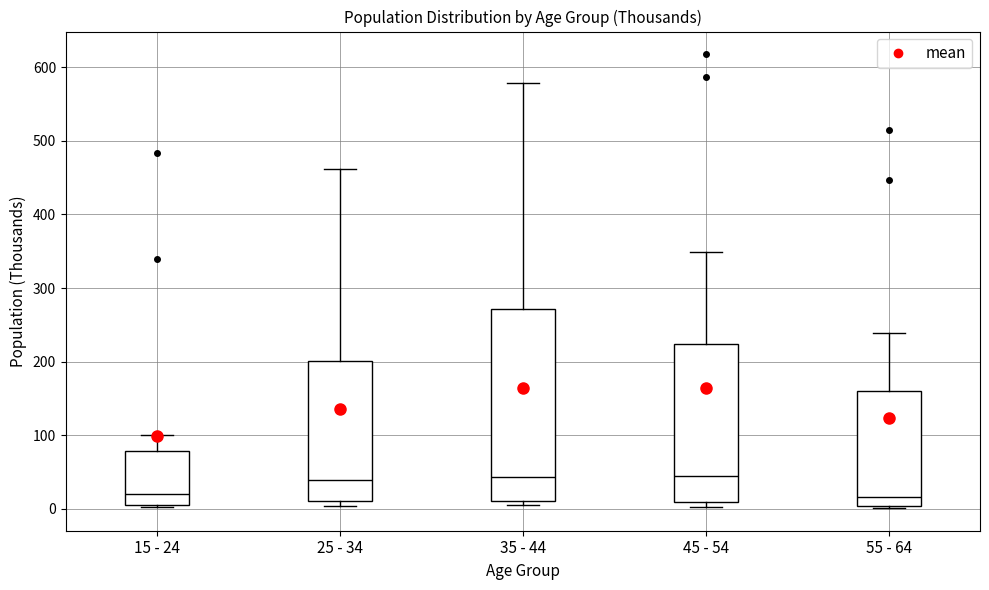

Reading left to right, read every box against the y-axis: the position of its median line, the range the box covers, and the ends of its whiskers. The values are not printed on the chart, so give them approximately, as read against the axis.

15 - 24: median 20, box 10 to 80, whiskers 0 to 100
25 - 34: median 40, box 10 to 200, whiskers 0 to 460
35 - 44: median 40, box 10 to 270, whiskers 0 to 580
45 - 54: median 50, box 10 to 220, whiskers 0 to 350
55 - 64: median 20, box 0 to 160, whiskers 0 to 240